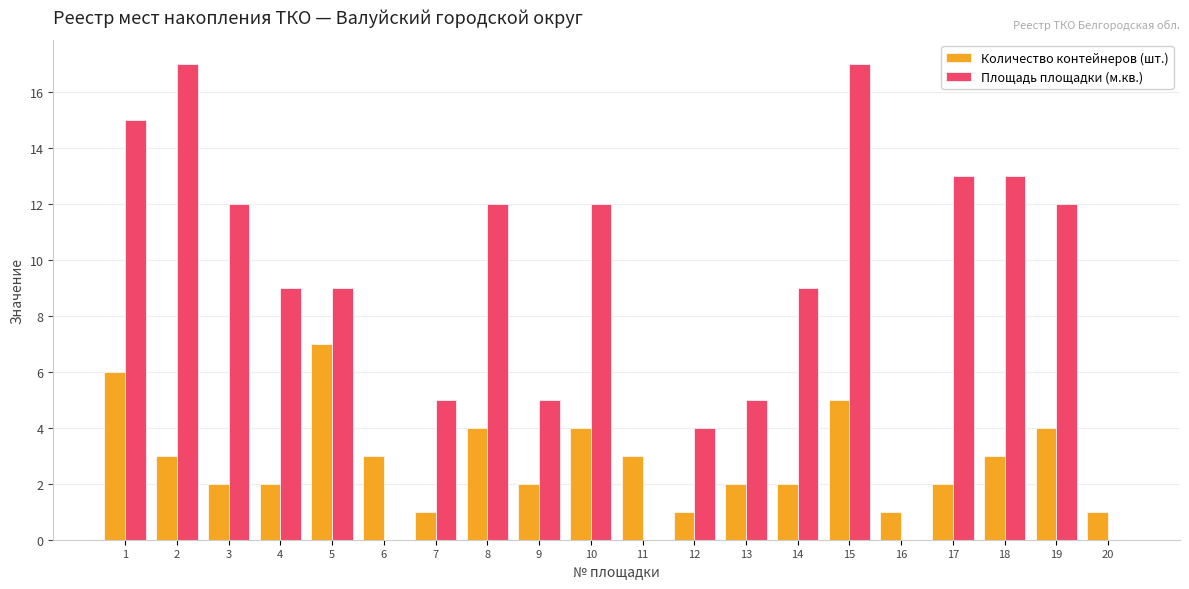

Where does the Количество контейнеров (шт.) series first go above 3?

1